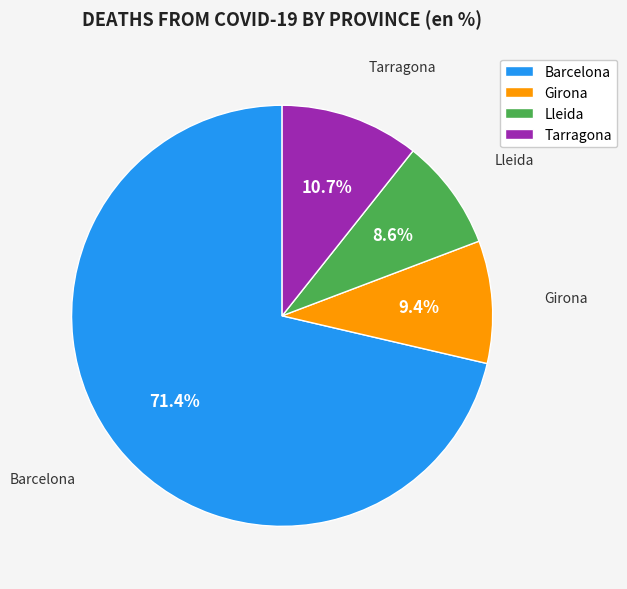

Which slice represents more than half of the pie?

Barcelona